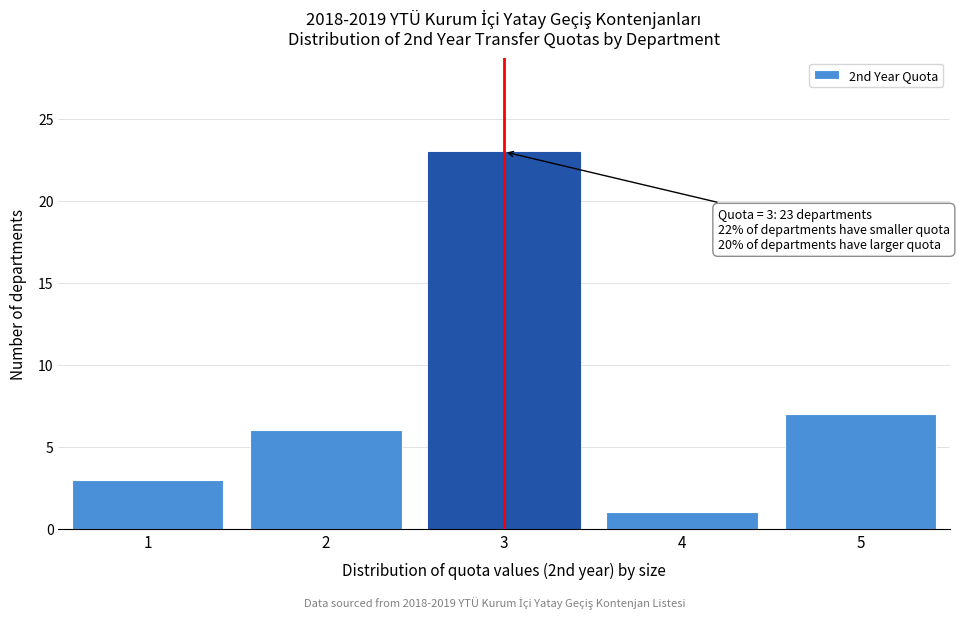

Reading left to right, extract all data points from this chart.

3	6	23	1	7